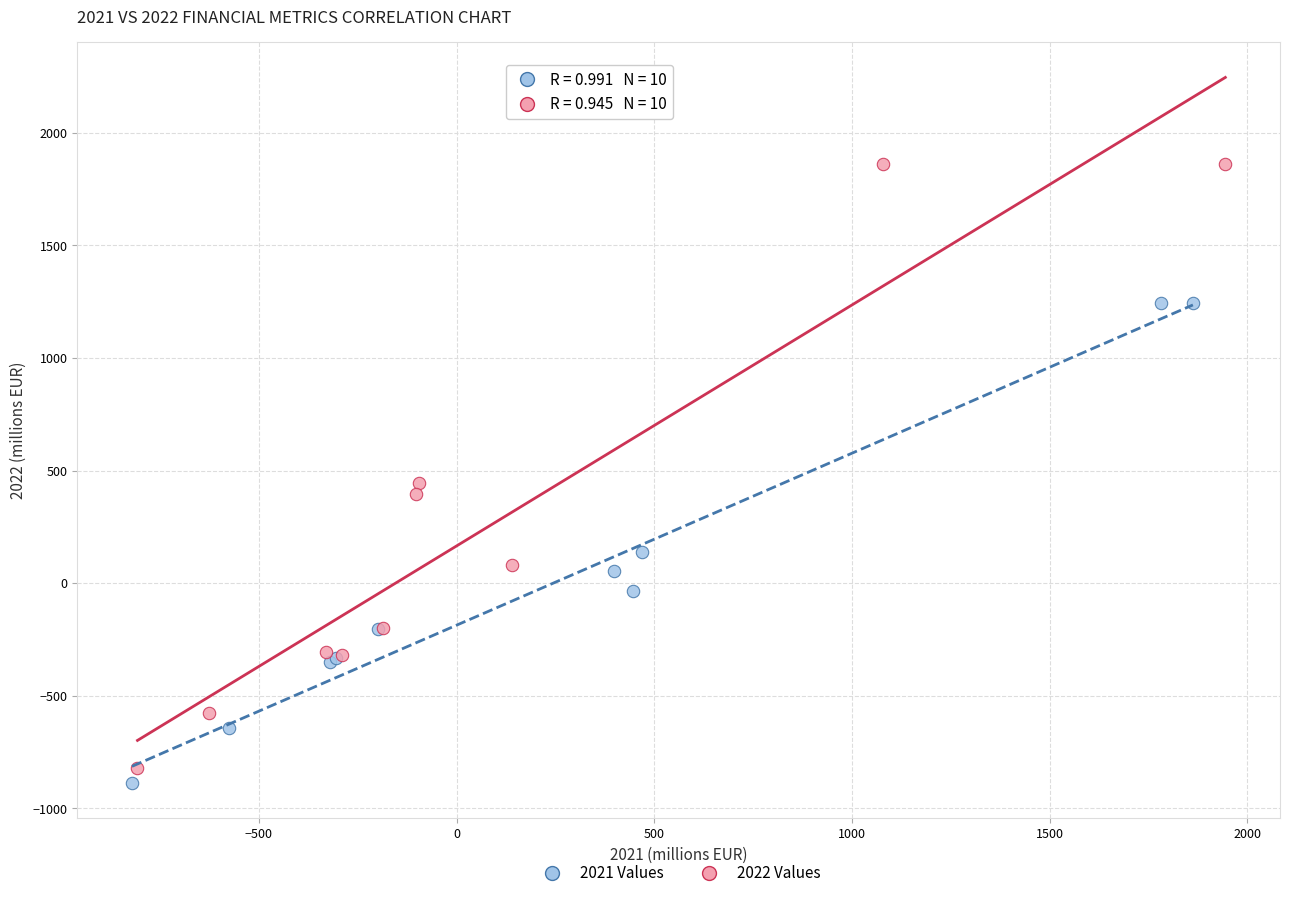

Which series reaches the maximum Y coordinate?

2022 Values